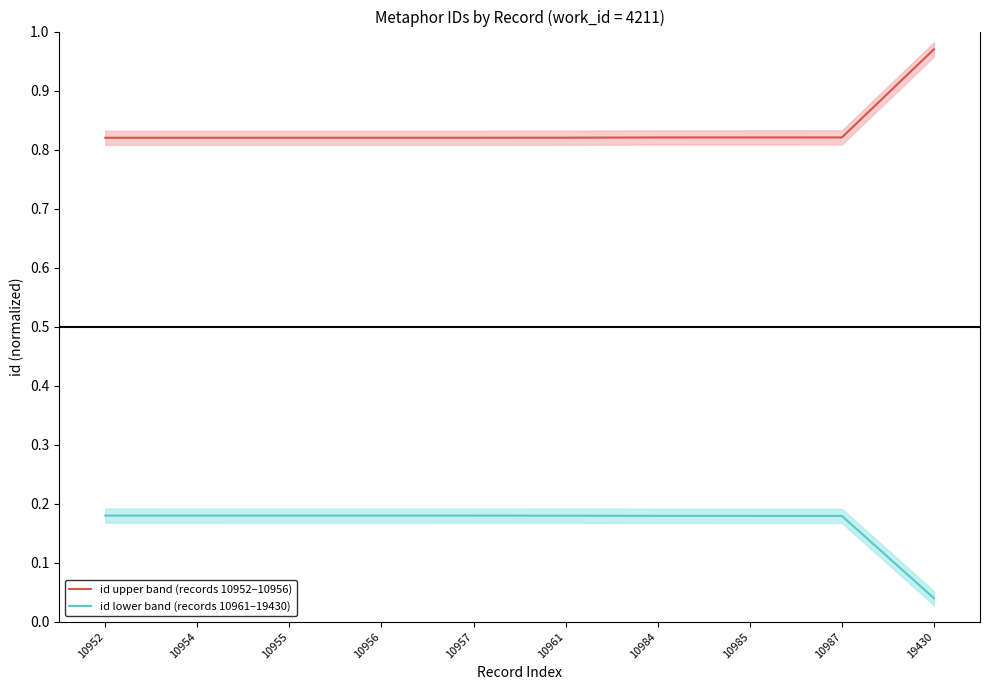

True or false: id lower band (records 10961–19430) and id upper band (records 10952–10956) cross at least once.

False